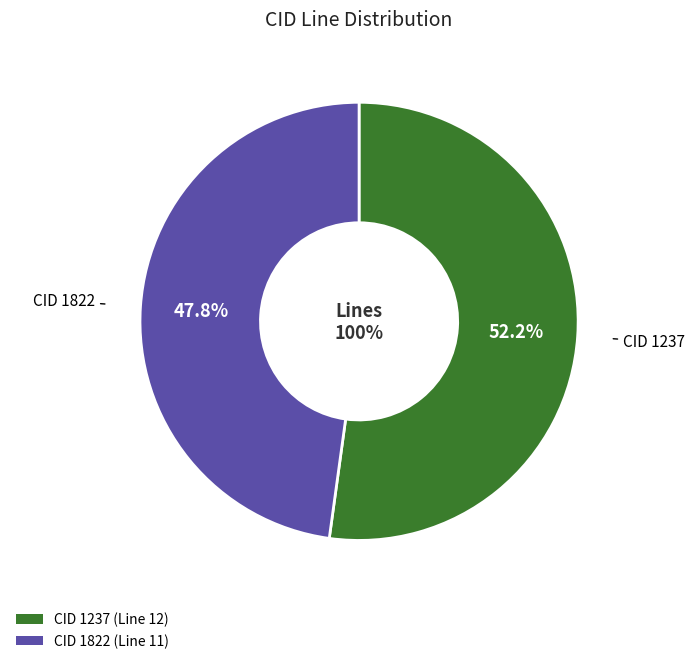

What percentage is the 1237 slice, to the nearest percent?

52%